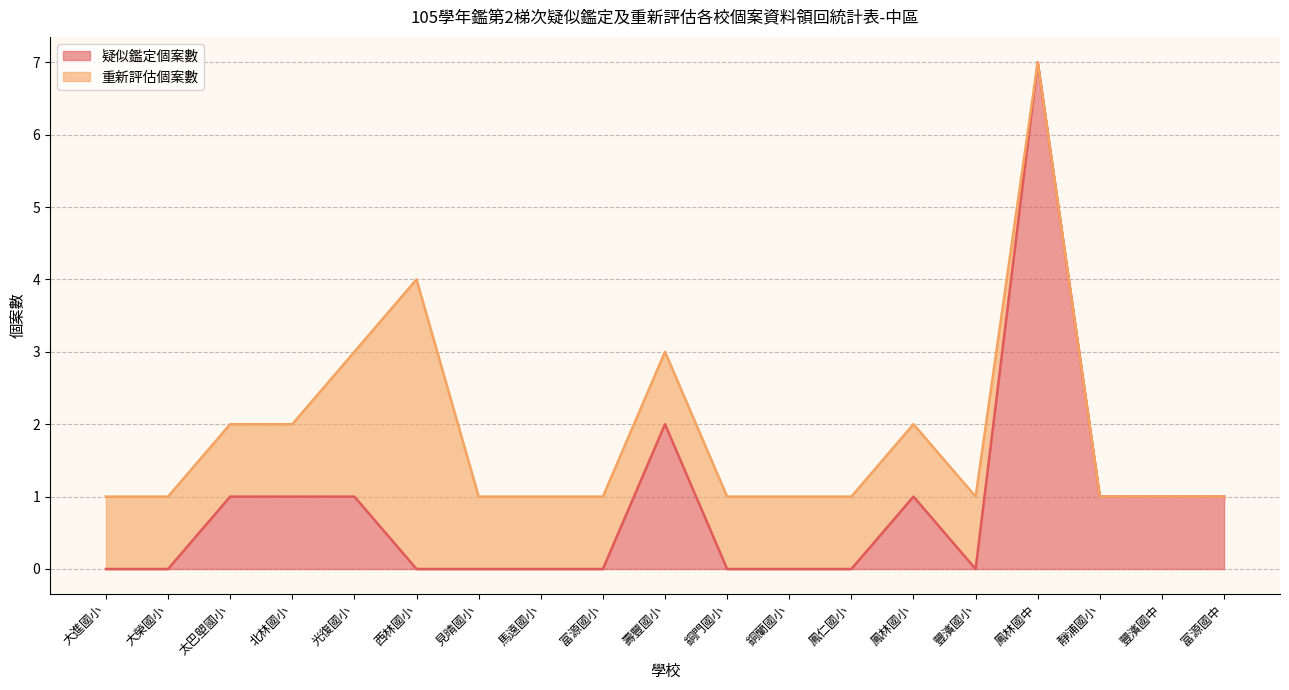

Where is 疑似鑑定個案數 nearest to the value 3?

壽豐國小